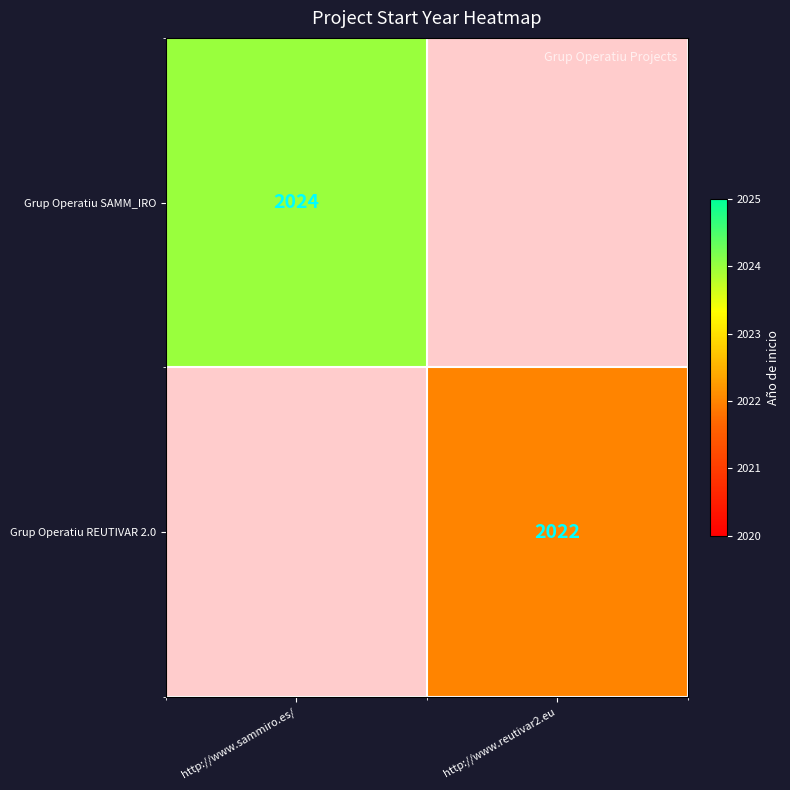

Is it true that Grup Operatiu REUTIVAR 2.0 equals 3025 at http://www.reutivar2.eu?

False